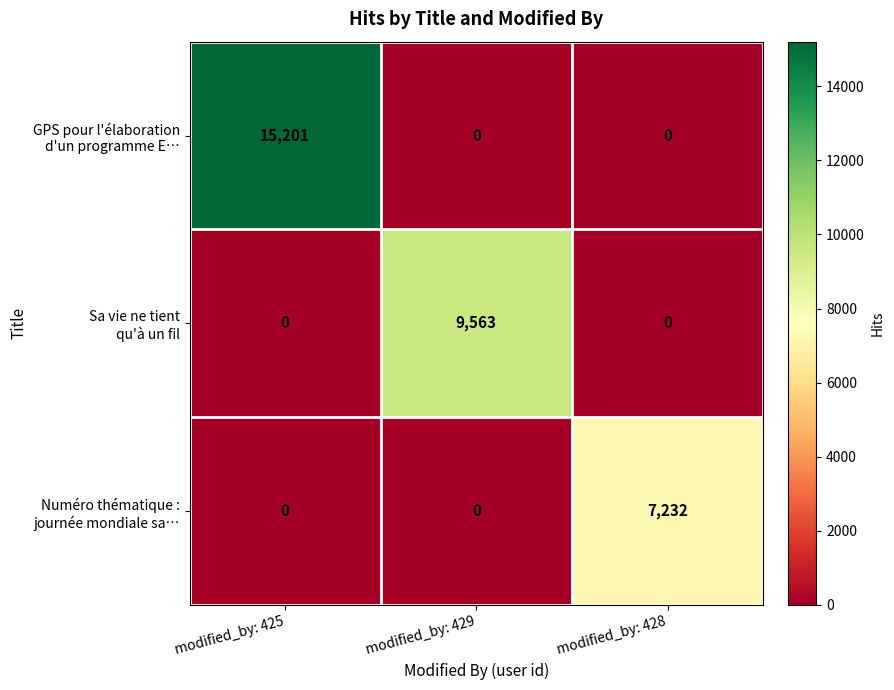

What is the greatest value displayed?

15201